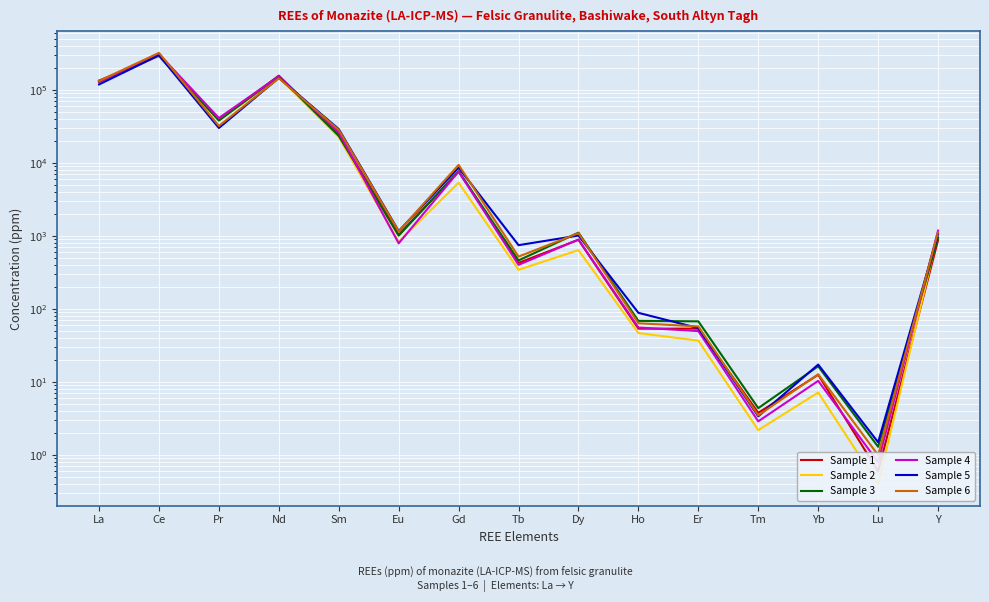

The value of Sample 2 at Ho is 70.4. True or false?

False